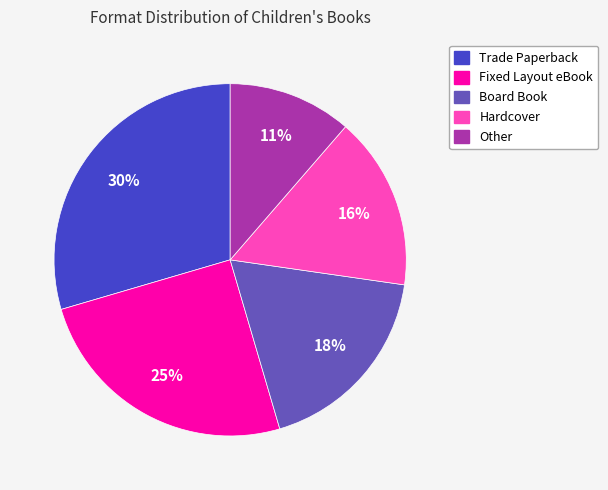

Is there a majority slice in this chart?

No